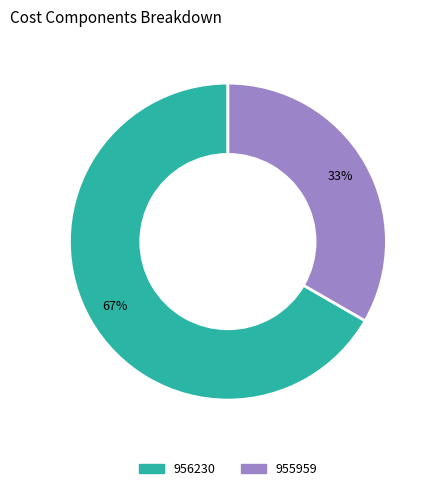

Do 956230 and 955959 together represent more than half of the pie?

Yes